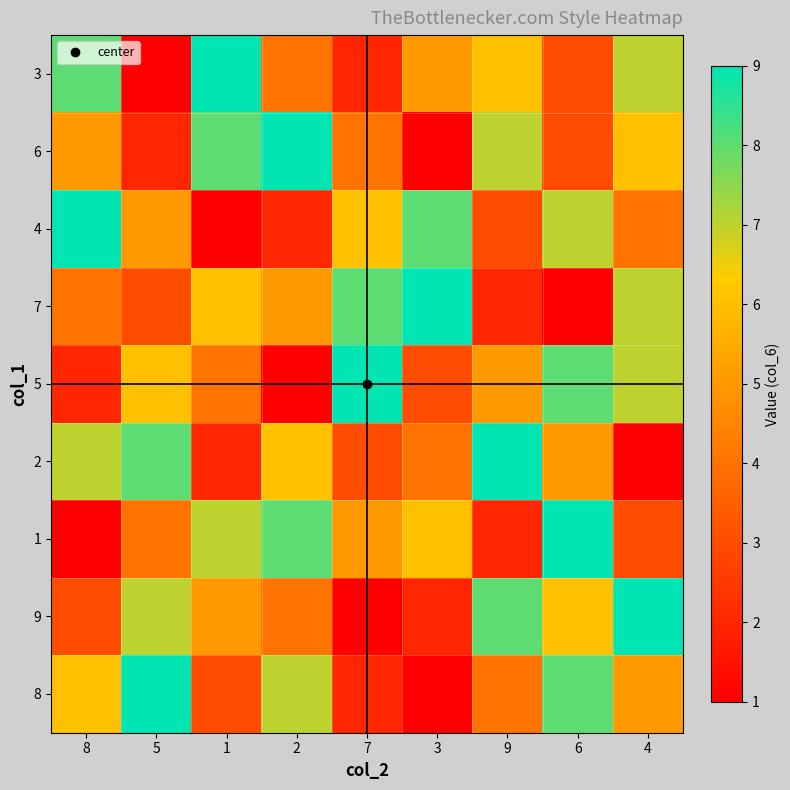

Reading left to right, what are all the values shown in this chart?

3: 8=8	5=1	1=9	2=4	7=2	3=5	9=6	6=3	4=7
6: 8=5	5=2	1=8	2=9	7=4	3=1	9=7	6=3	4=6
4: 8=9	5=5	1=1	2=2	7=6	3=8	9=3	6=7	4=4
7: 8=4	5=3	1=6	2=5	7=8	3=9	9=2	6=1	4=7
5: 8=2	5=6	1=4	2=1	7=9	3=3	9=5	6=8	4=7
2: 8=7	5=8	1=2	2=6	7=3	3=4	9=9	6=5	4=1
1: 8=1	5=4	1=7	2=8	7=5	3=6	9=2	6=9	4=3
9: 8=3	5=7	1=5	2=4	7=1	3=2	9=8	6=6	4=9
8: 8=6	5=9	1=3	2=7	7=2	3=1	9=4	6=8	4=5